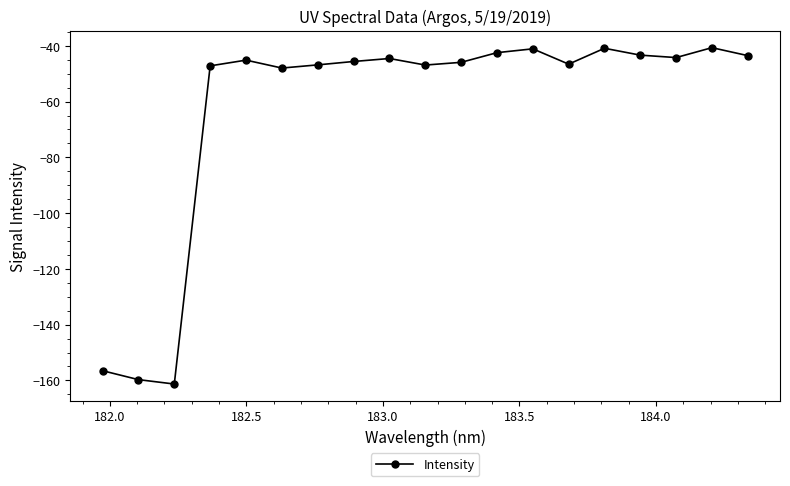

What is the value of the 18th point from the left?

-40.7